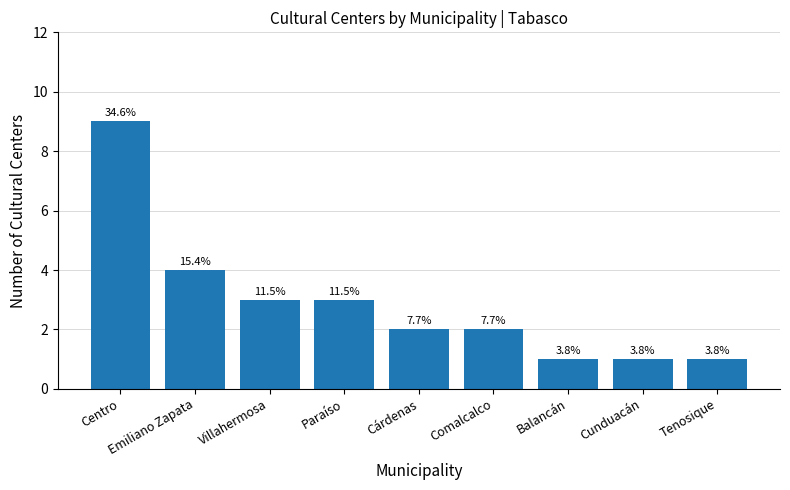

How many bars are there in total?

9